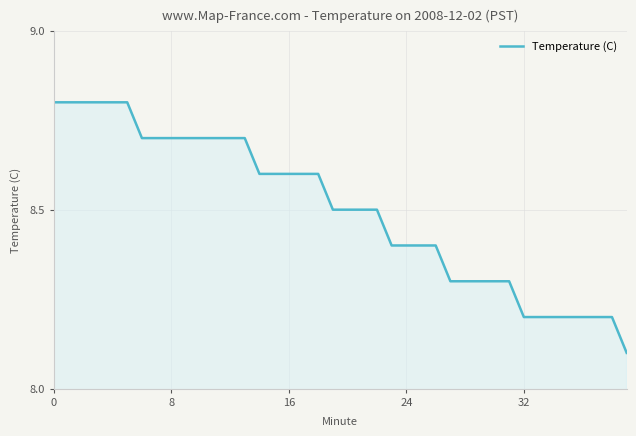

How many lines are shown in the chart?

1